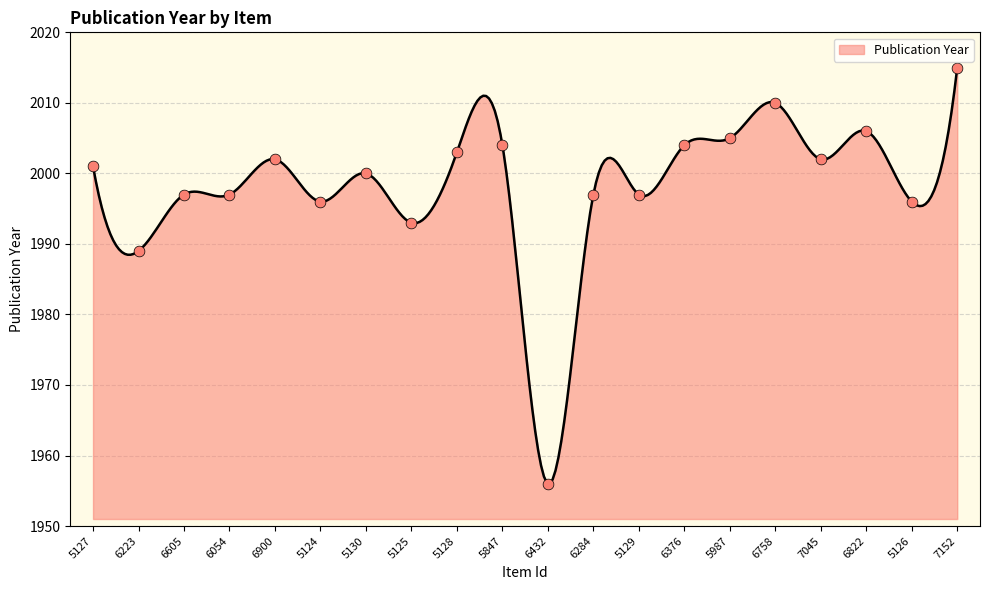

Which has a higher value, 6605 or 6376?

6376